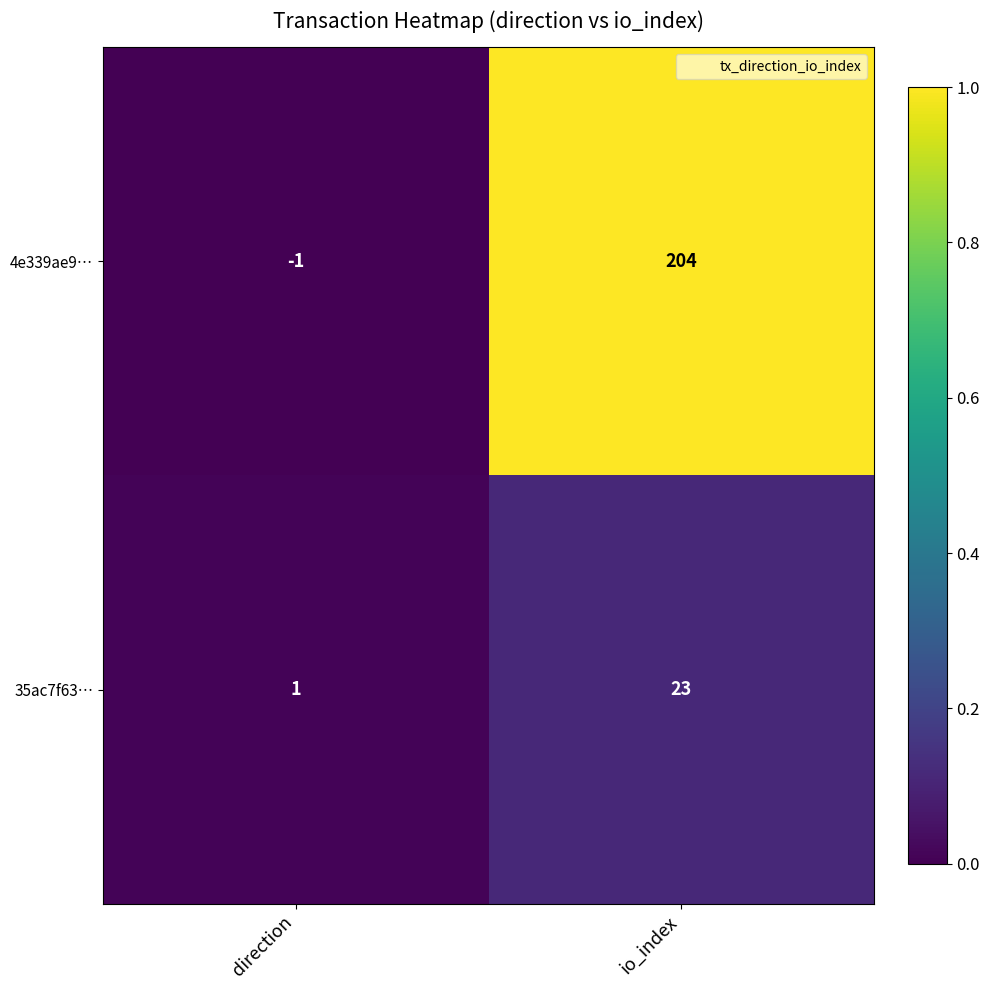

Reading right to left, extract all data points from this chart.

4e339ae9…: io_index=204	direction=-1
35ac7f63…: io_index=23	direction=1